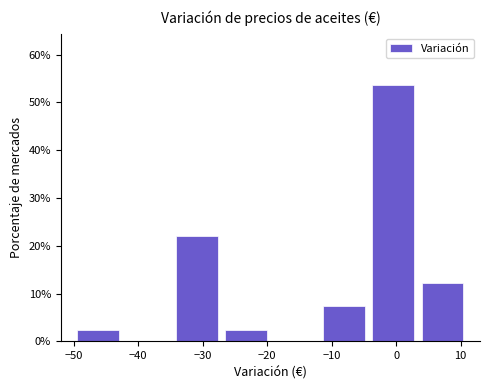

Reading left to right, transcribe this chart: for each bar, give the range it covers on the x-axis and its height. Neither the bar edges nor the heights are printed on the chart, so give them approximately, as read against the axes.

-50 to -42: 2
-42 to -35: 0
-35 to -27: 22
-27 to -19: 2
-19 to -12: 0
-12 to -4: 7
-4 to 3: 54
3 to 11: 12